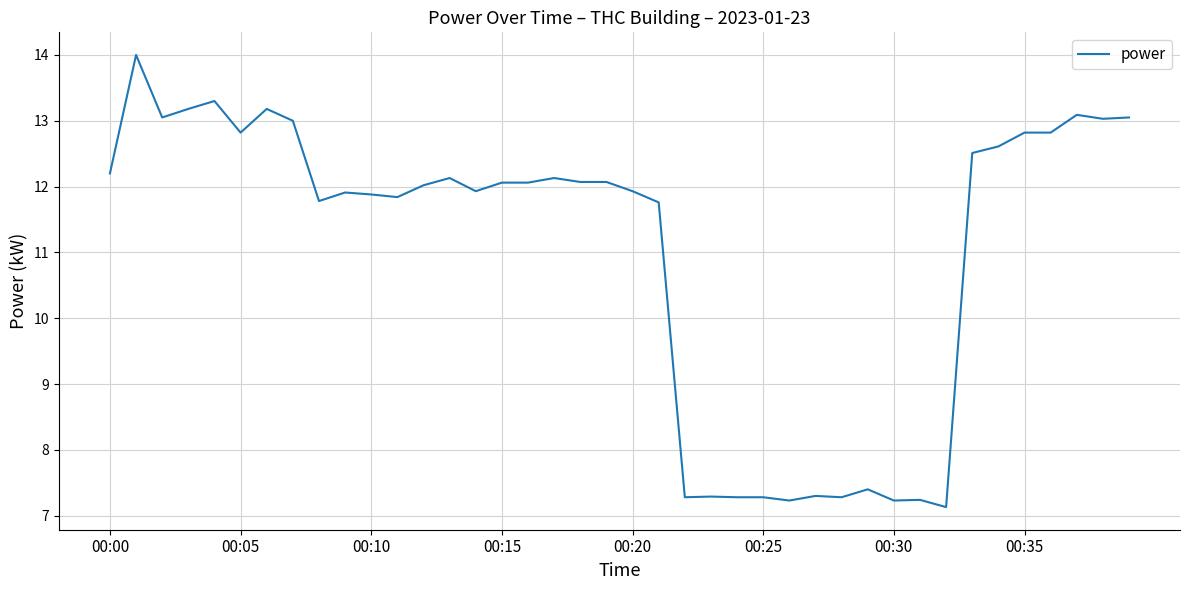

What is the maximum value shown in the chart?

14.0